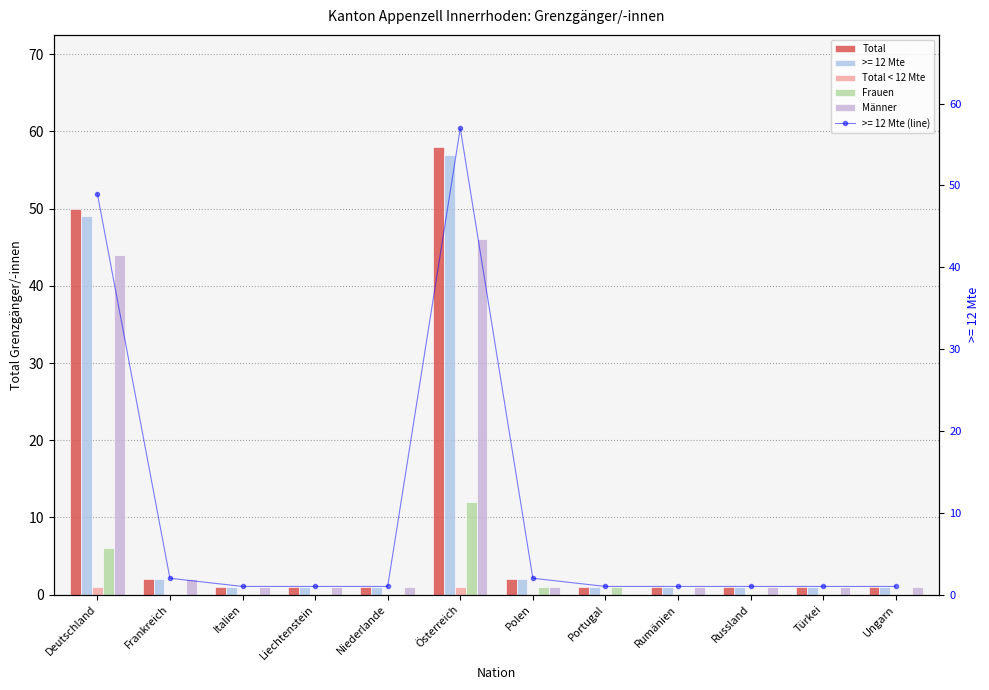

What is the greatest value displayed?

58